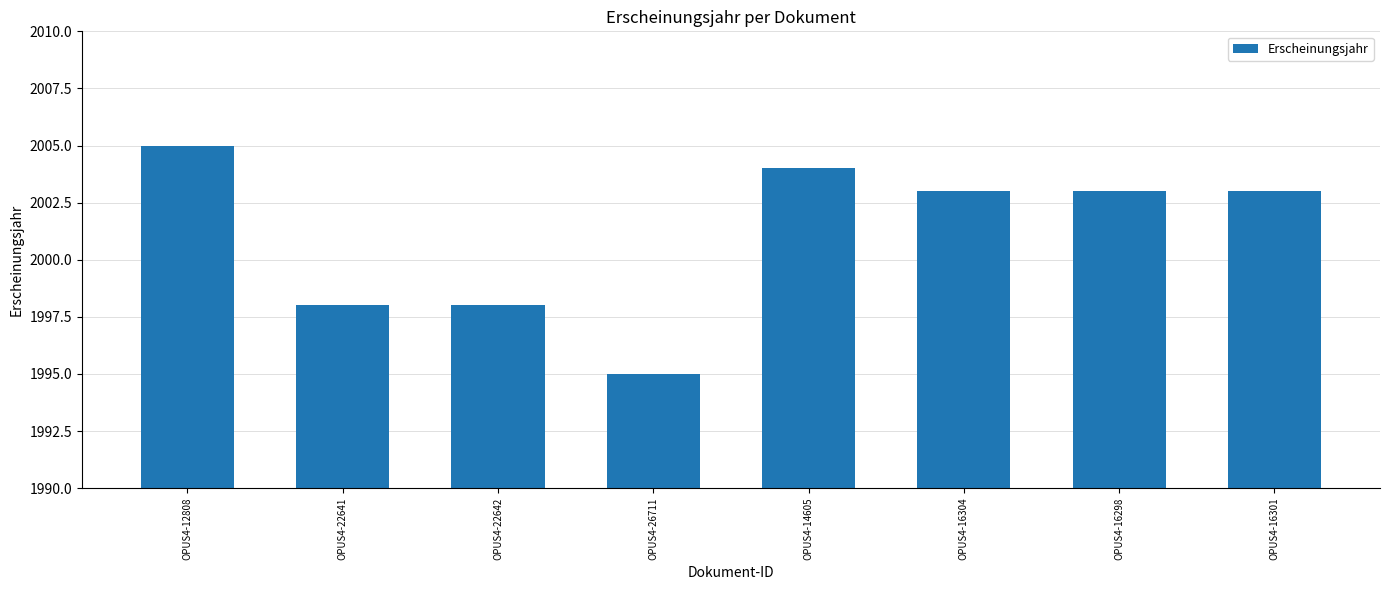

Which category has the lowest value across all series?

OPUS4-26711